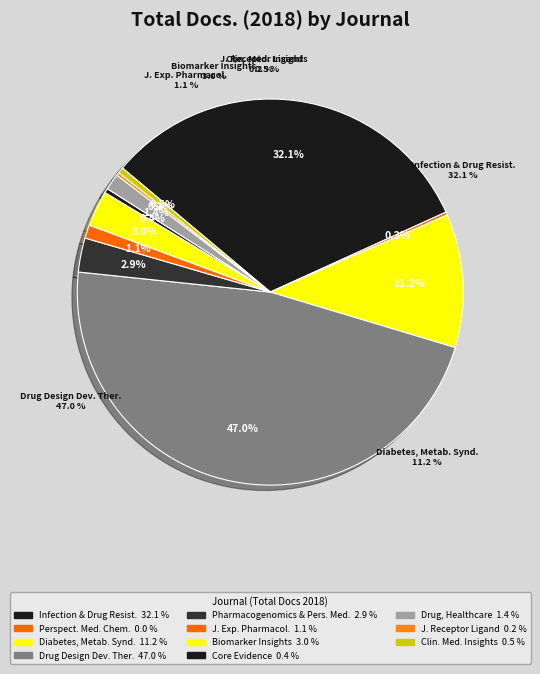

How many slices are in this pie chart?

11